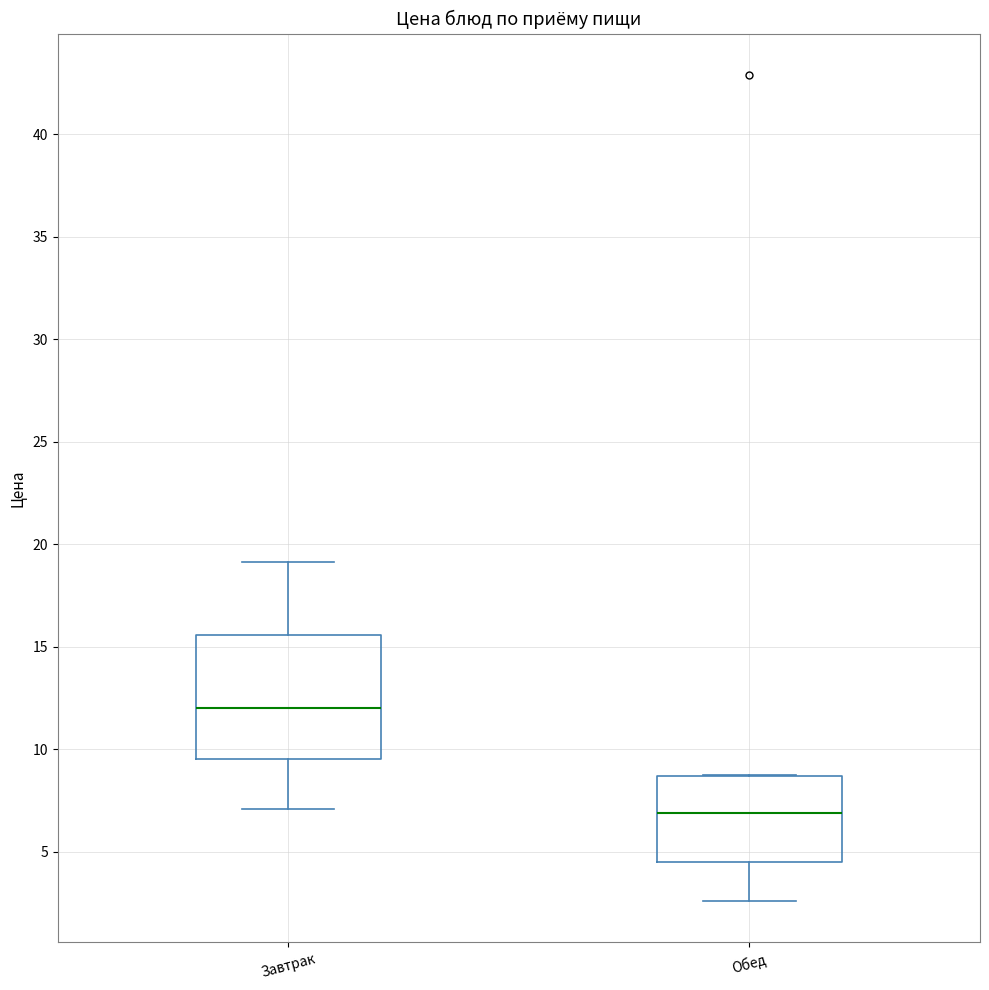

Which box has the lowest median line?

Обед